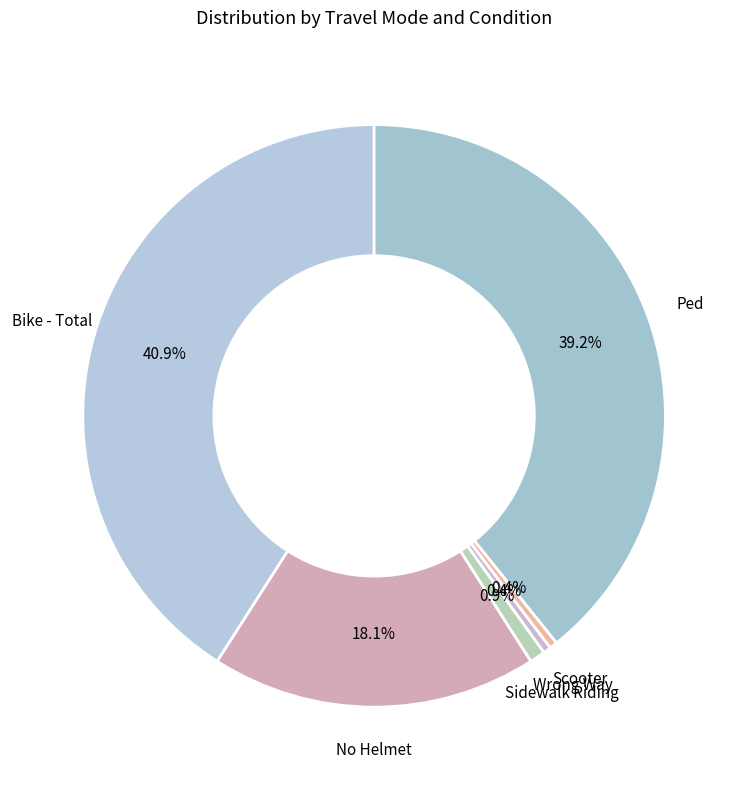

To the nearest percent, what is the difference between the largest and smallest slice percentages?

41%